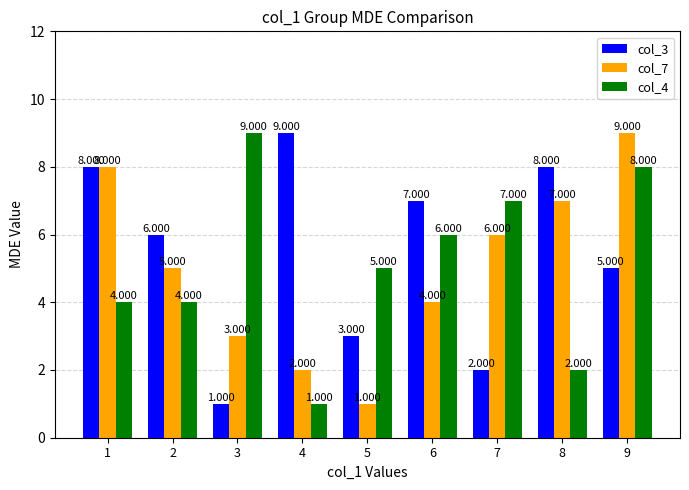

How many col_7 values are between 3 and 7?

5